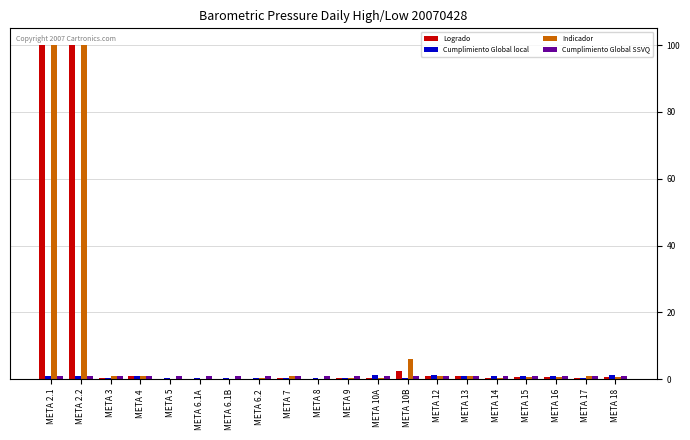

What is the greatest value displayed?

100.0